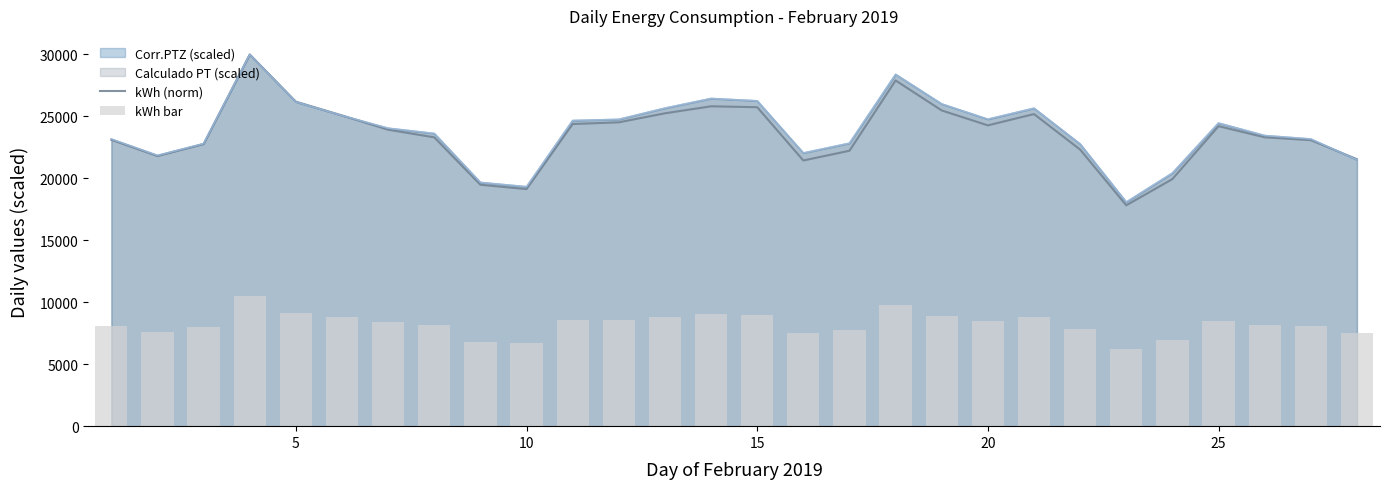

What is the maximum value for kWh (norm)?

29991.7